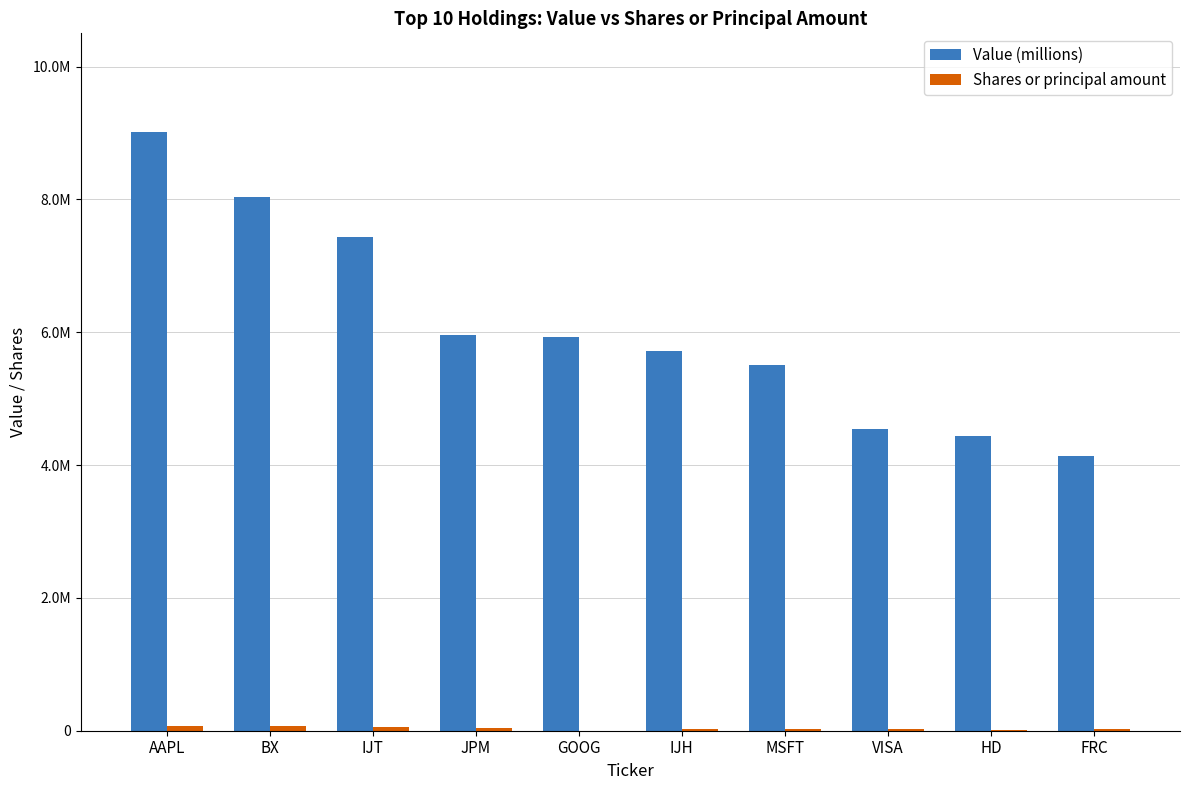

At which label is Shares or principal amount closest to 35644?

JPM